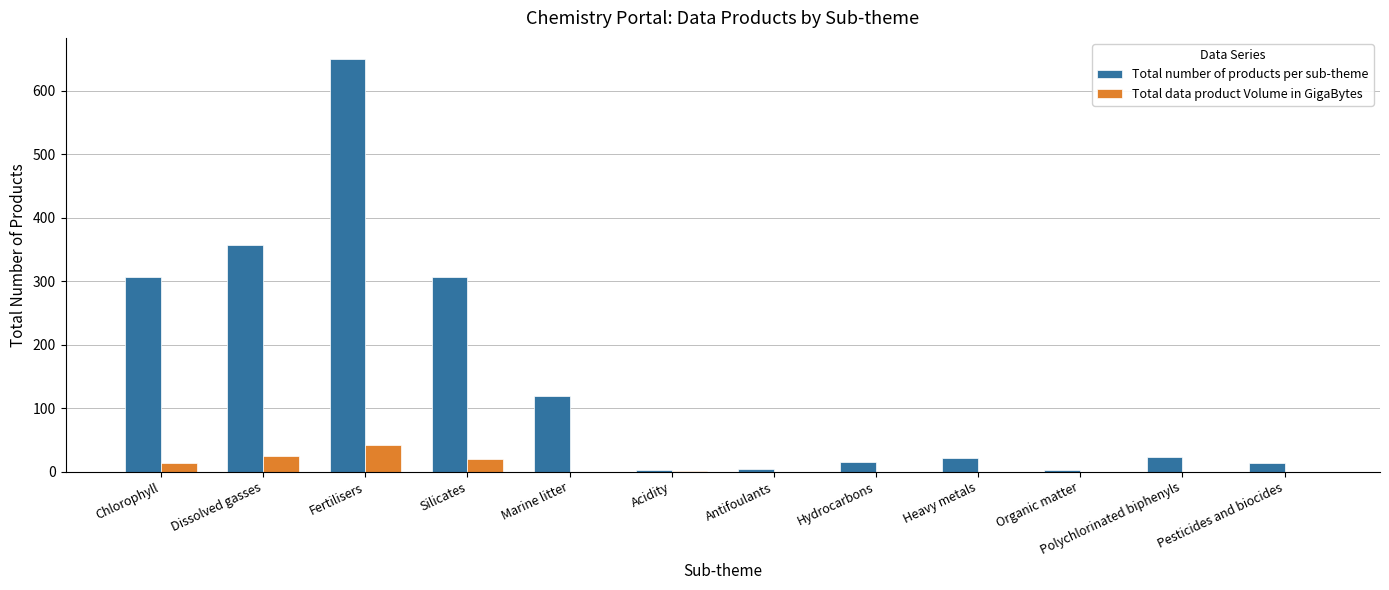

How many groups of bars are there?

12